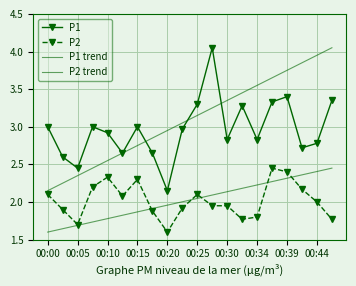

True or false: P1 and P1 trend intersect in this chart.

True